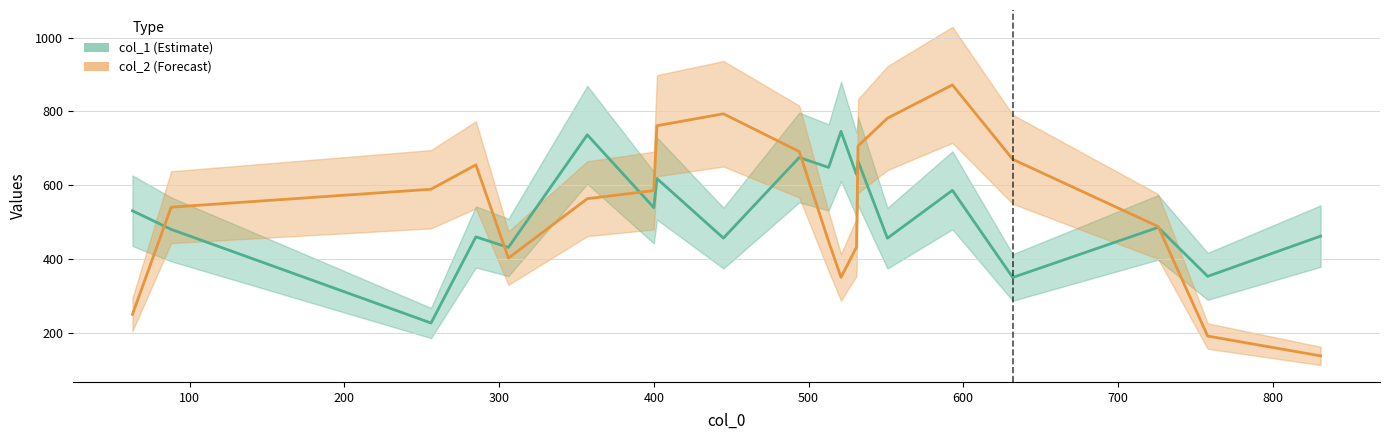

How many lines are shown in the chart?

2